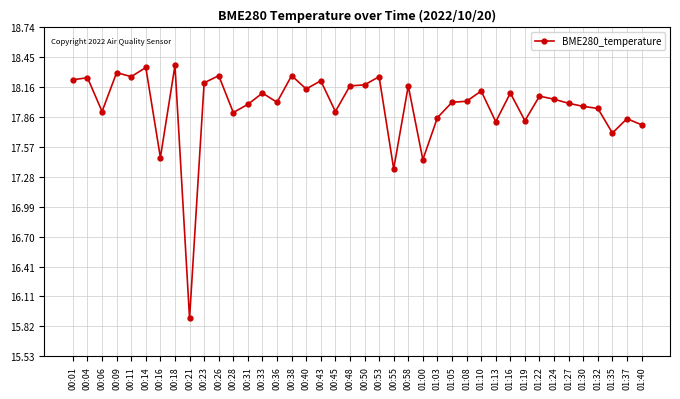

True or false: the data has more than 2 interior local peaks.

True